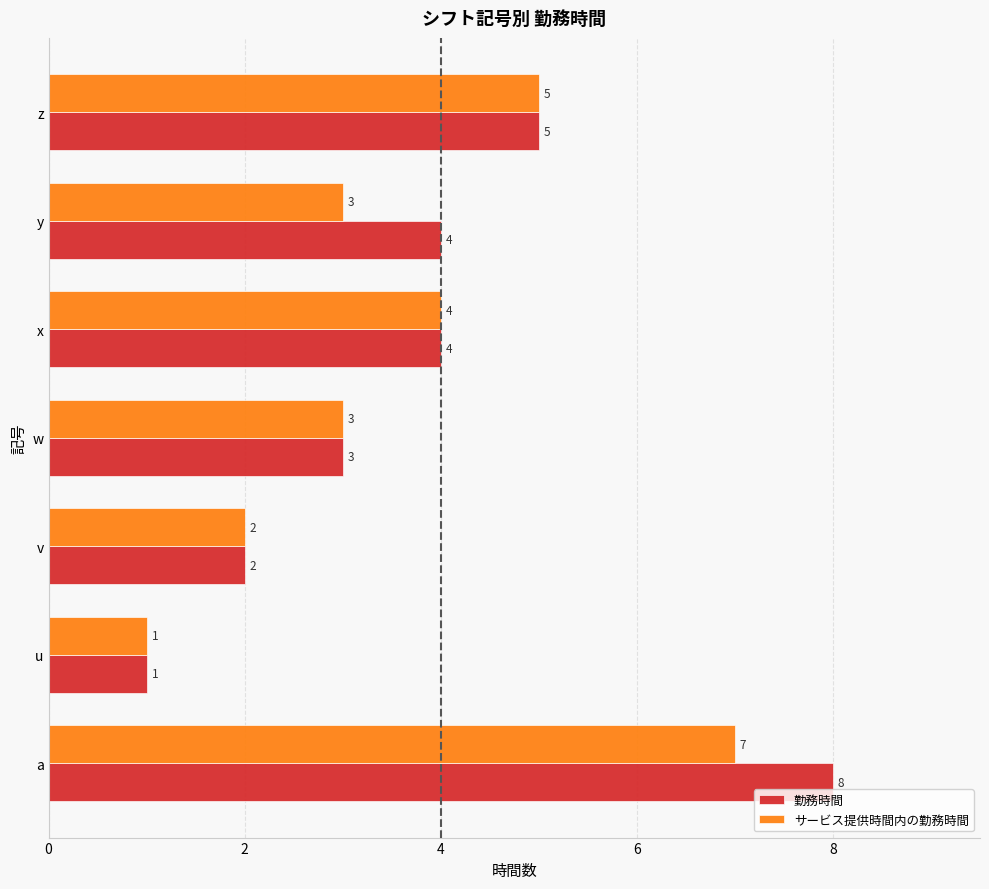

Which series has the largest total across all categories?

勤務時間